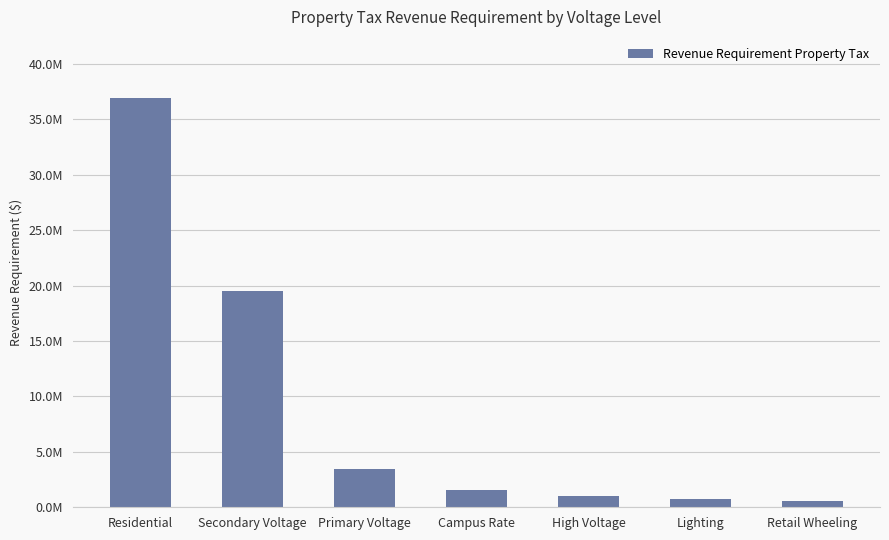

What is the approximate value at Retail Wheeling?

605632.3